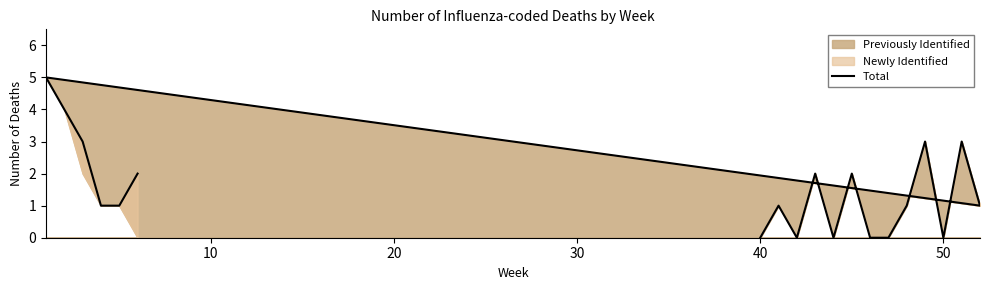

How many values are below 1?

6